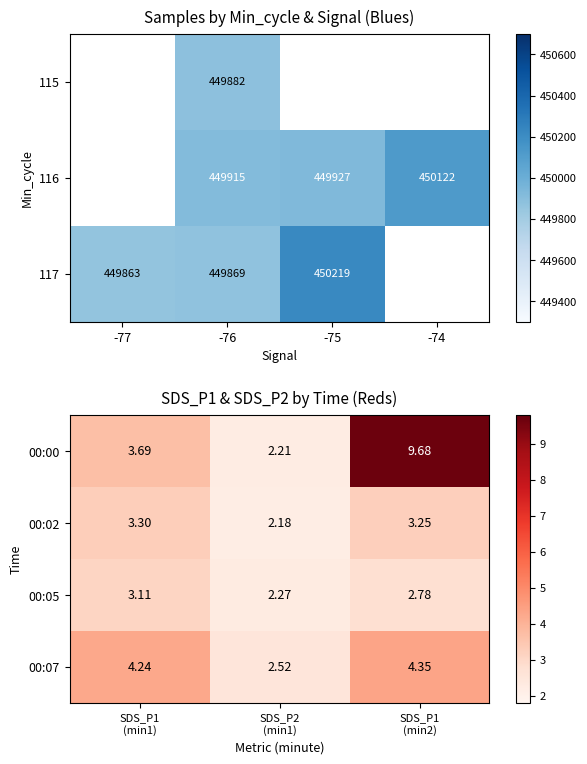

Is it true that 117 equals 450219 at -75?

True